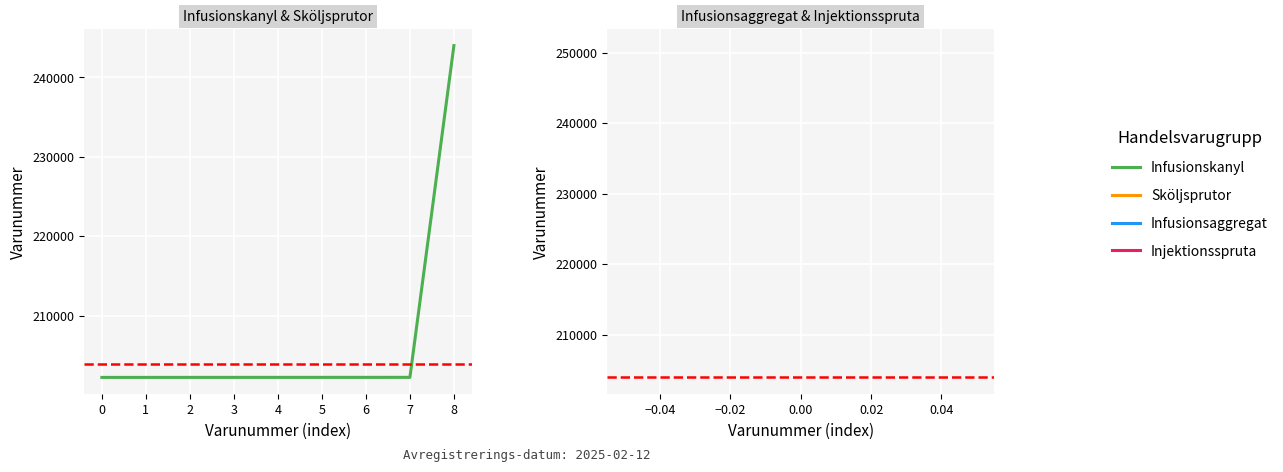

Read the value at 0, to the nearest 100.

202200